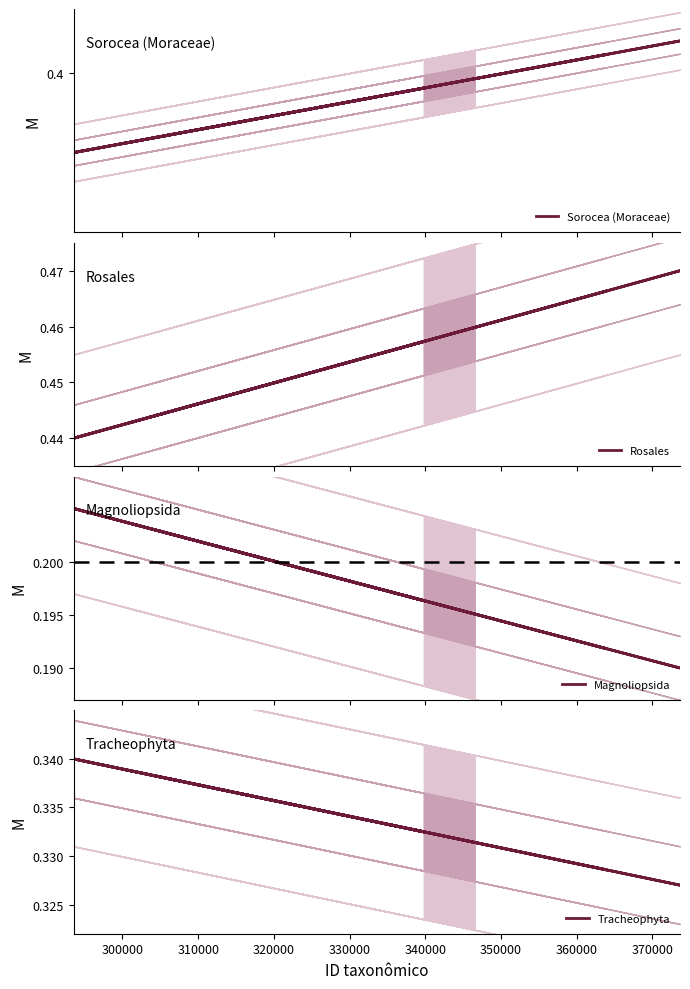

Does the chart have visible grid lines?

No